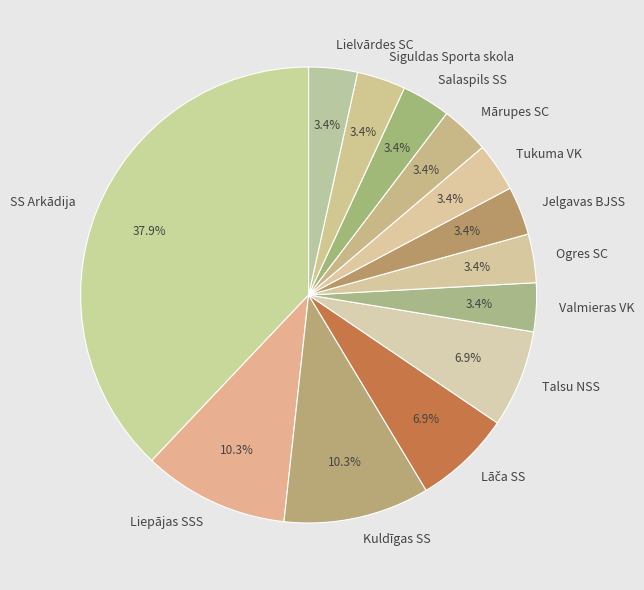

True or false: SS Arkādija accounts for 38% of the total.

True